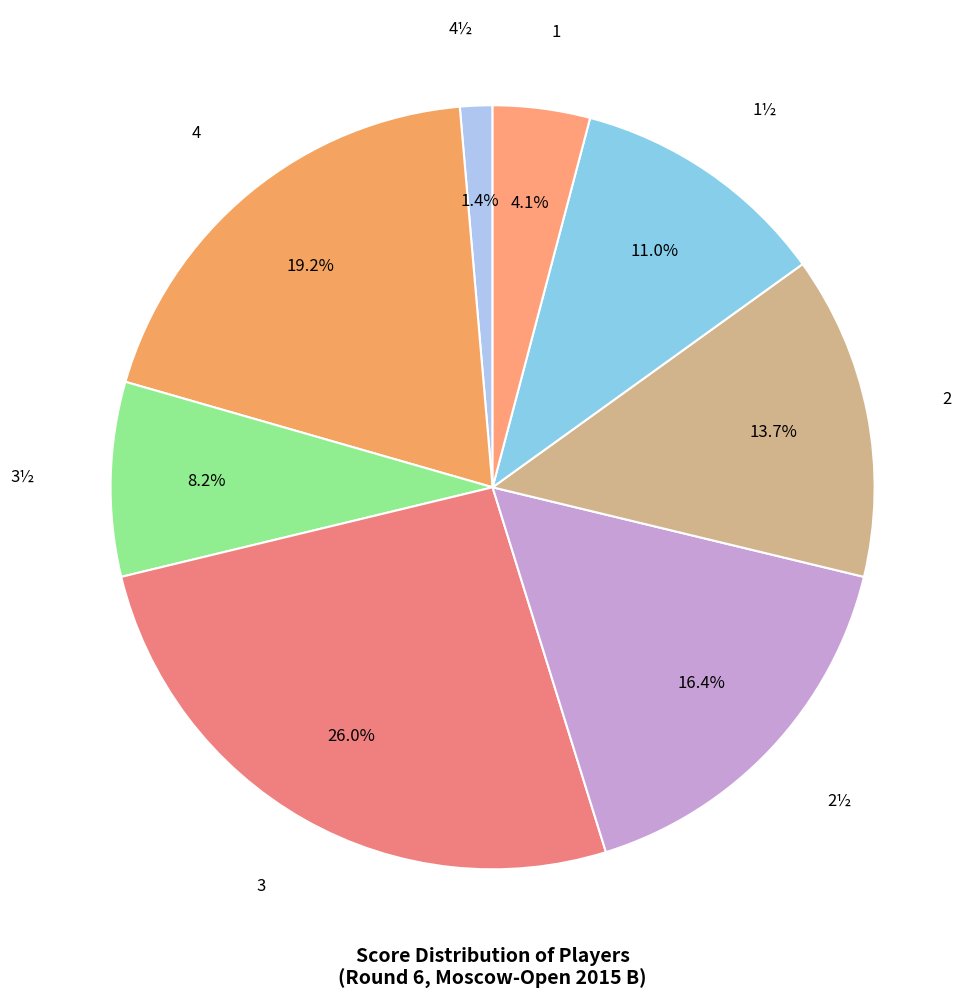

Count the number of slices in the pie.

8